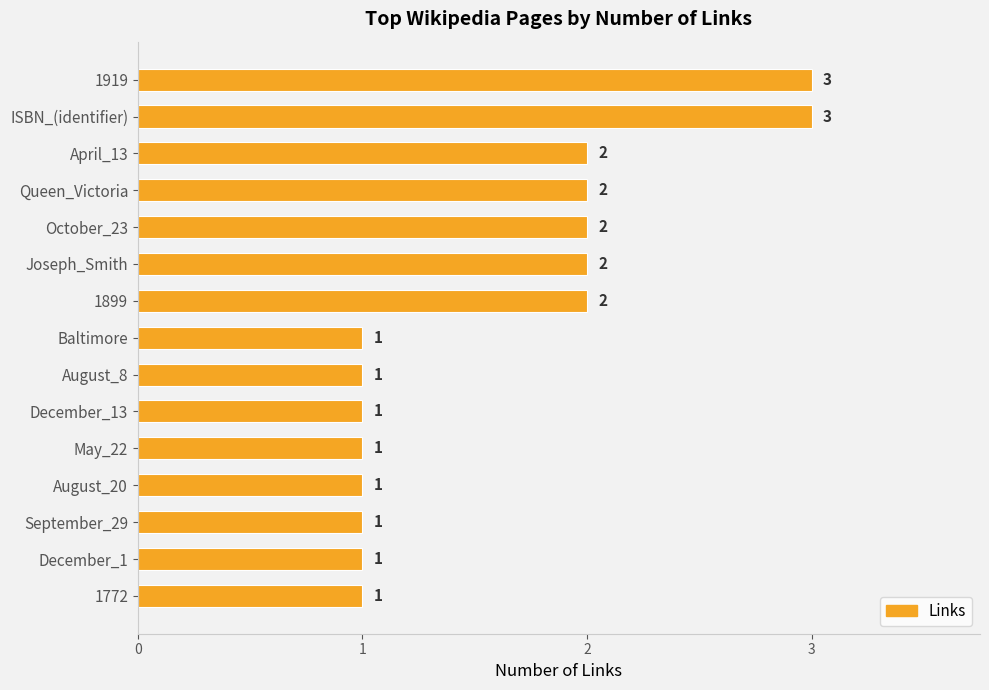

What is the sum of all values?

24